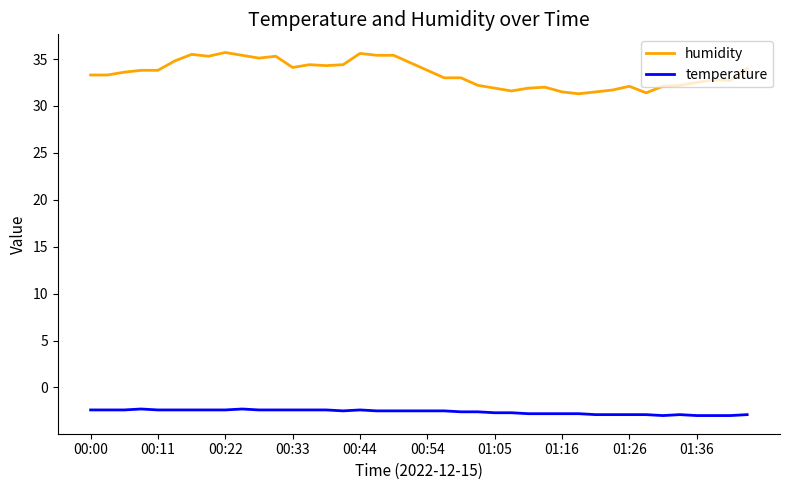

What is the difference between the maximum and minimum values in the humidity series?

4.4